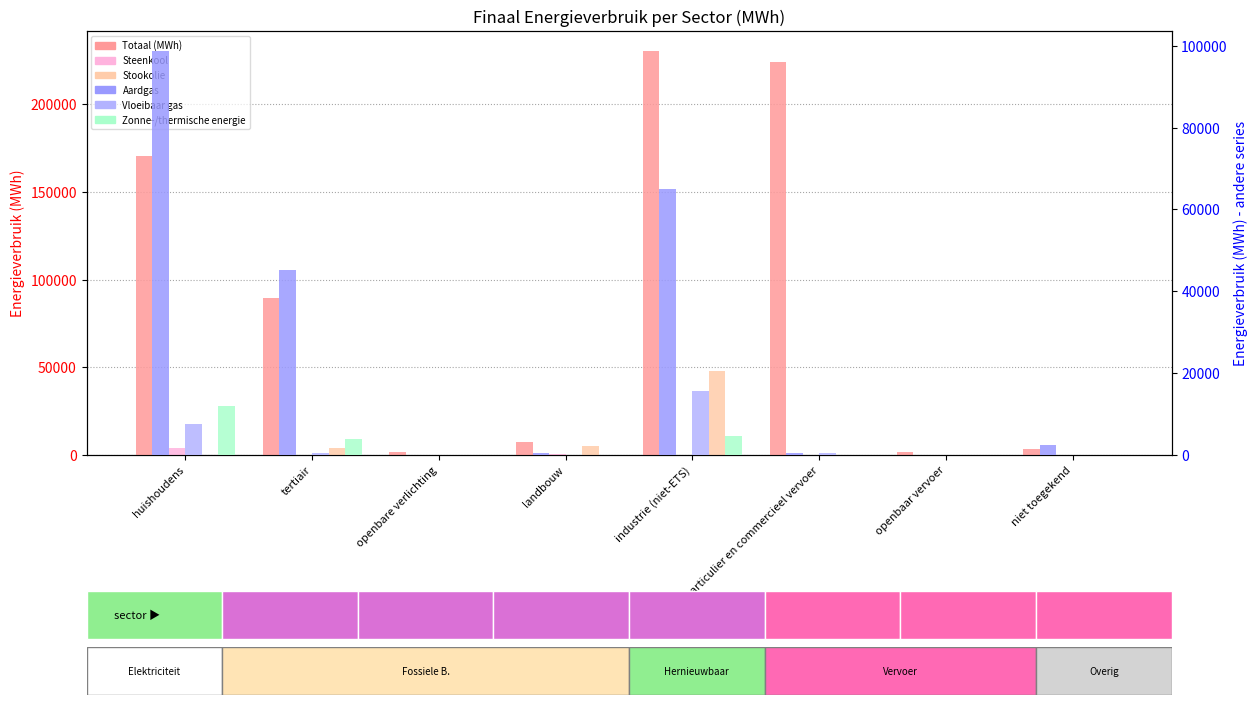

The Aardgas series shows 494.1 at particulier en commercieel vervoer. True or false?

True